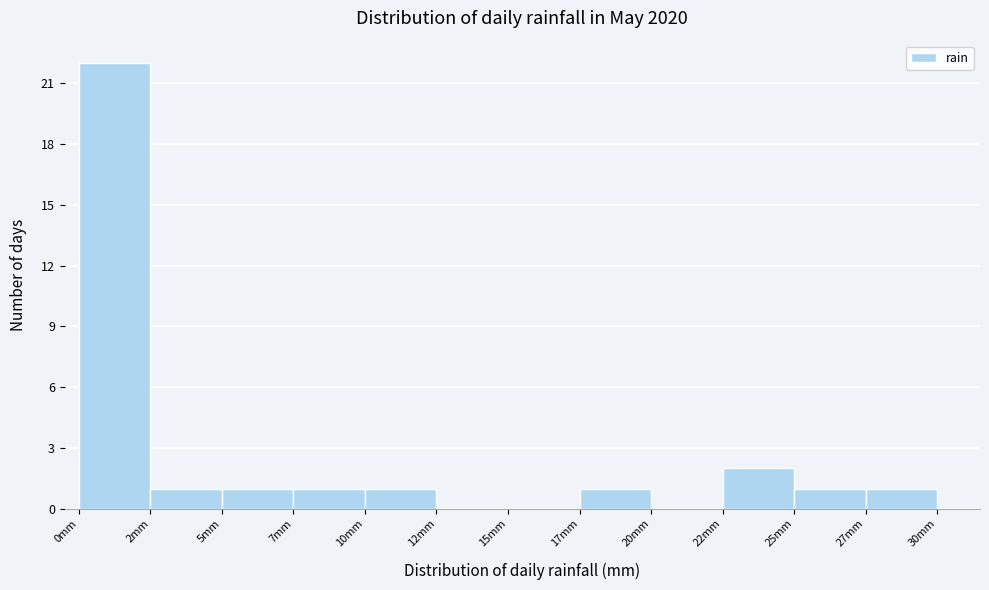

Reading right to left, what are all the values shown in this chart?

27mm=1	25mm=1	22mm=2	20mm=0	17mm=1	15mm=0	12mm=0	10mm=1	7mm=1	5mm=1	2mm=1	0mm=22